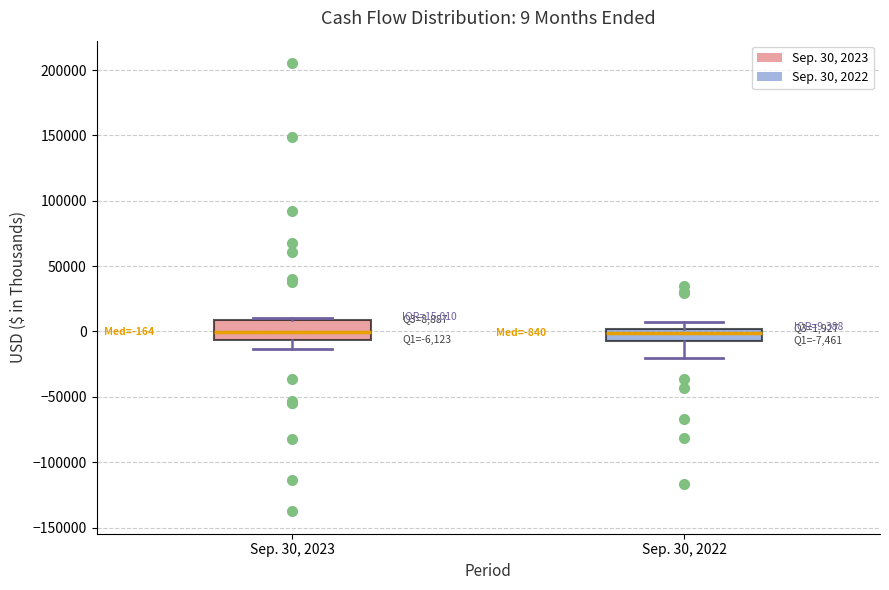

Comparing the boxes themselves (not the whiskers), which one is the tallest?

Sep. 30, 2023